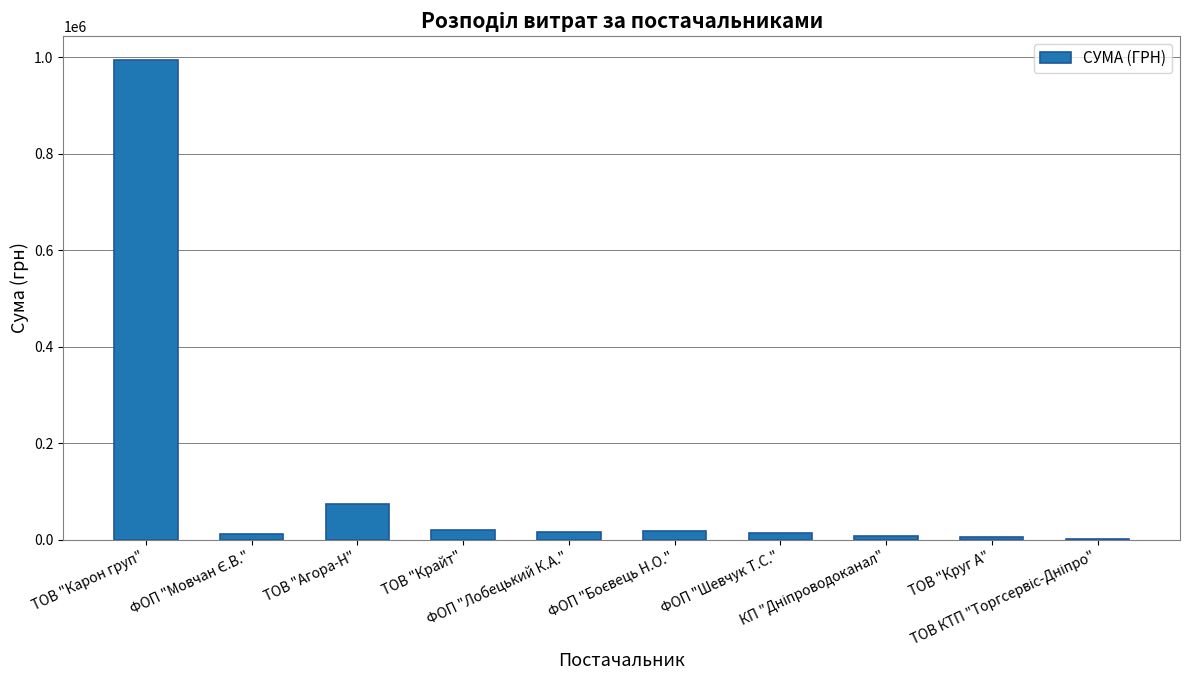

What is the change in value from ТОВ "Агора-Н" to ФОП "Лобецький К.А."?

-57863.1